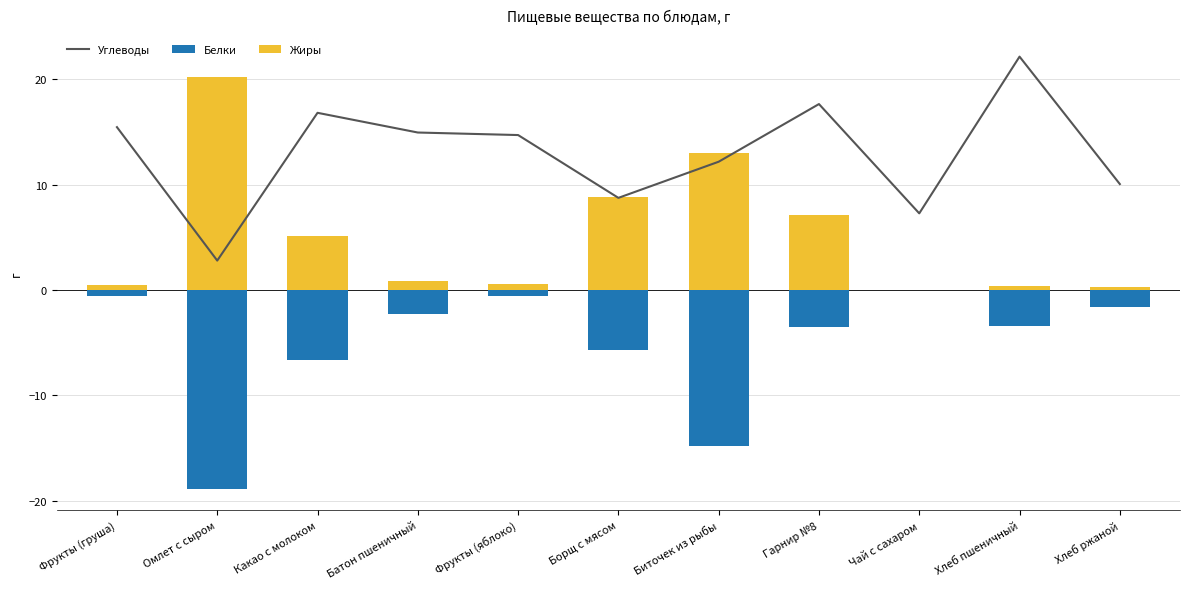

Which series has the largest range (max minus min)?

Жиры